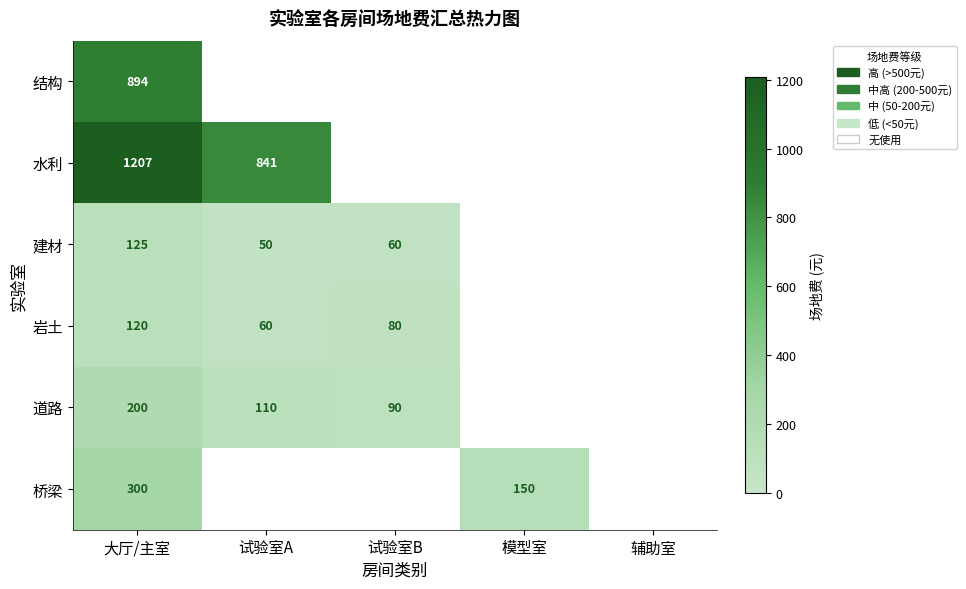

True or false: 道路 has a value of 90 at 试验室B.

True